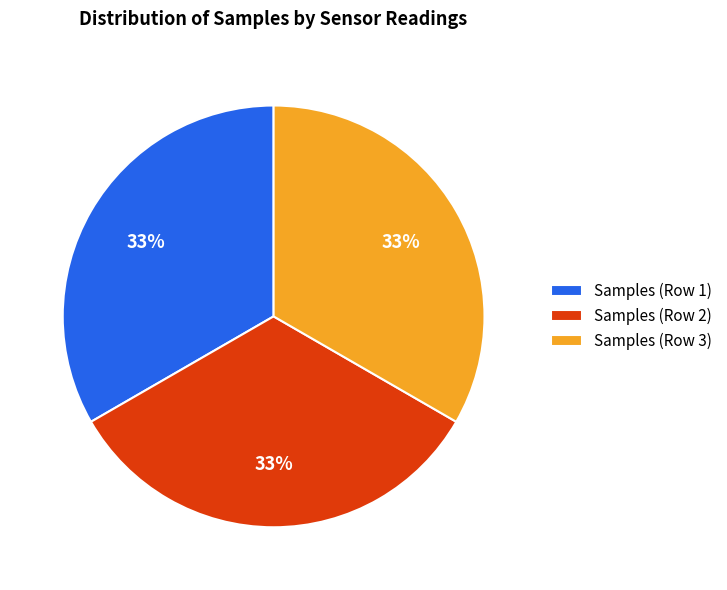

What percentage is the Samples (Row 2) slice, to the nearest percent?

33%